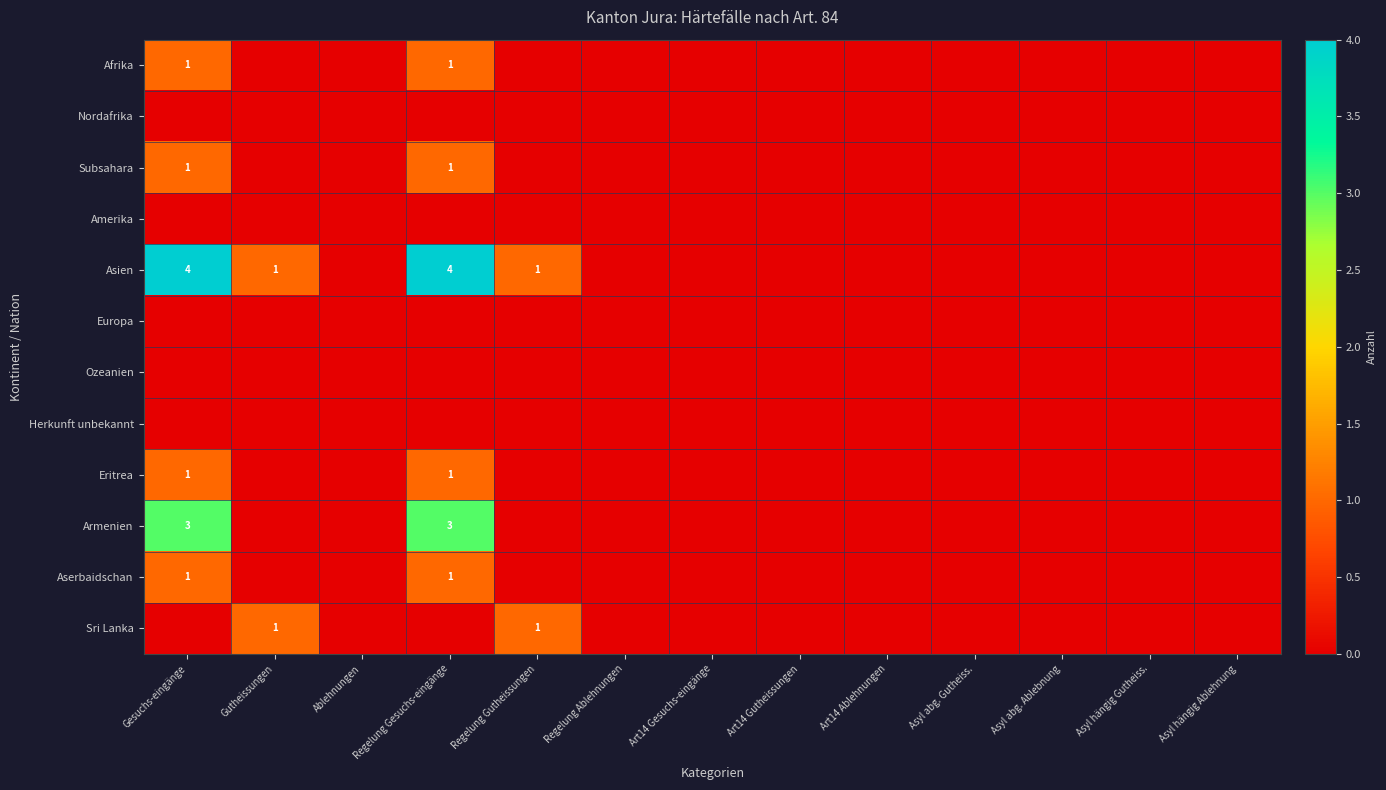

The value of Subsahara at Gesuchs-eingänge is 0. True or false?

False